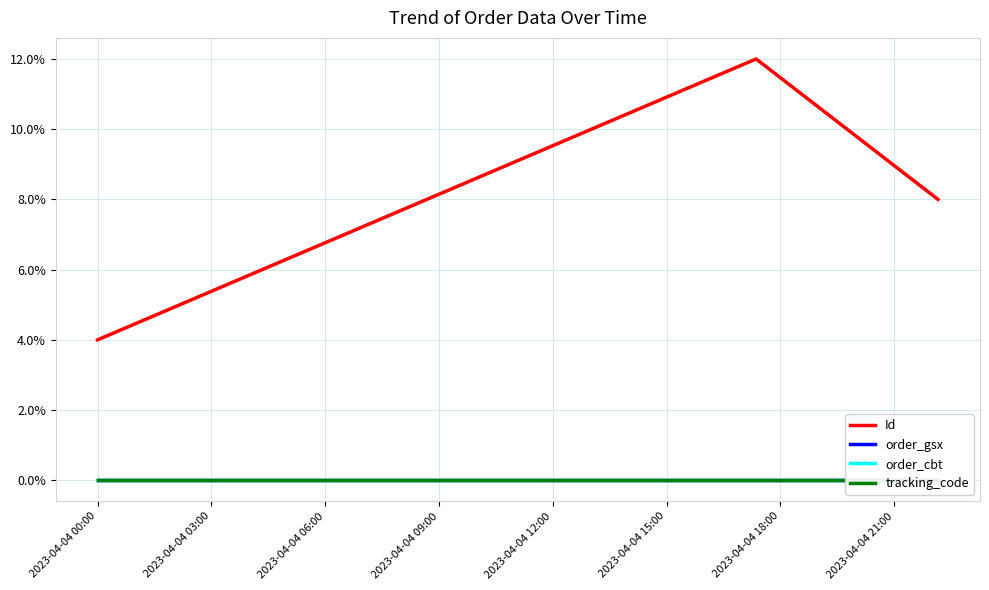

What is the total value across all series at 2023-04-04 00:00?

4